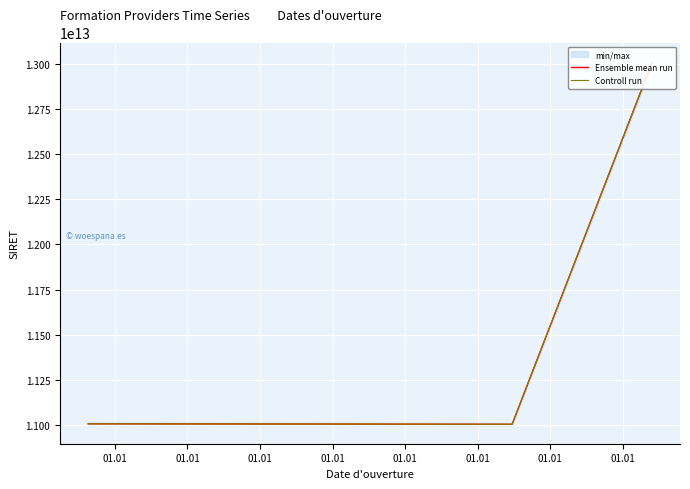

Does the chart display data point markers on the line(s)?

No